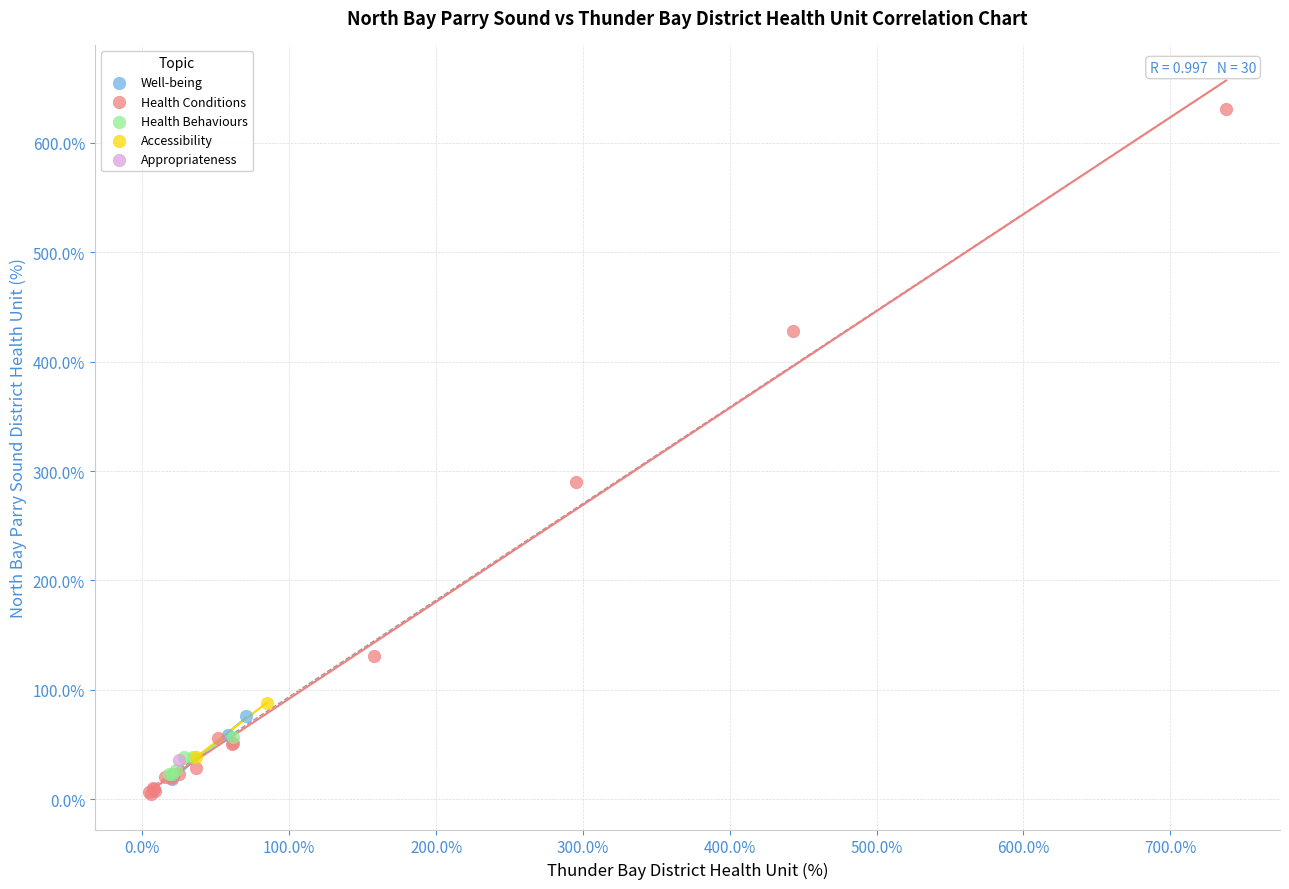

Which series reaches the minimum Y coordinate?

Health Conditions